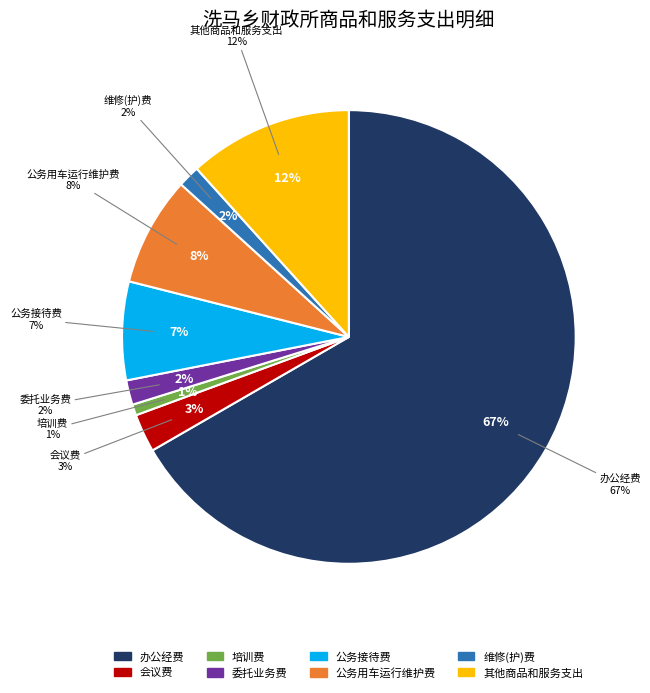

What percentage is the 会议费 slice, to the nearest percent?

3%